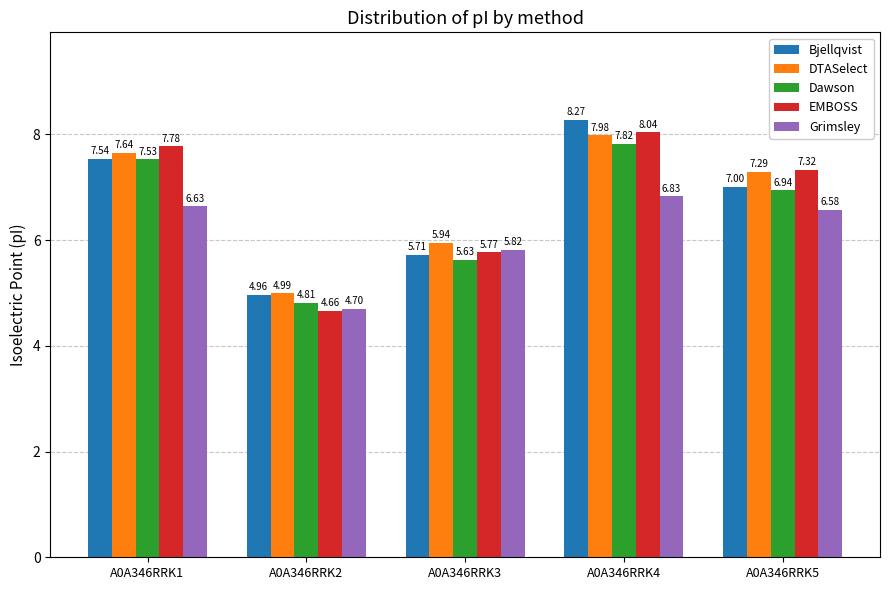

At A0A346RRK3, list the series in order from largest to smallest.

DTASelect, Grimsley, EMBOSS, Bjellqvist, Dawson